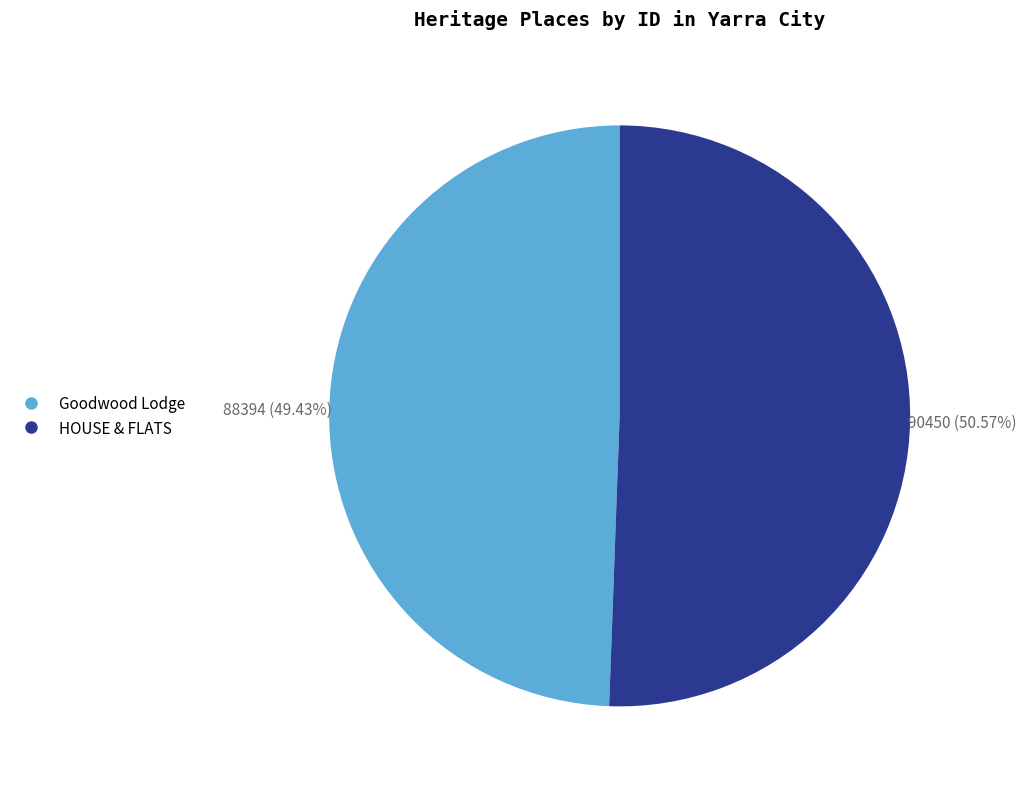

Between HOUSE & FLATS and Goodwood Lodge, which is larger?

HOUSE & FLATS